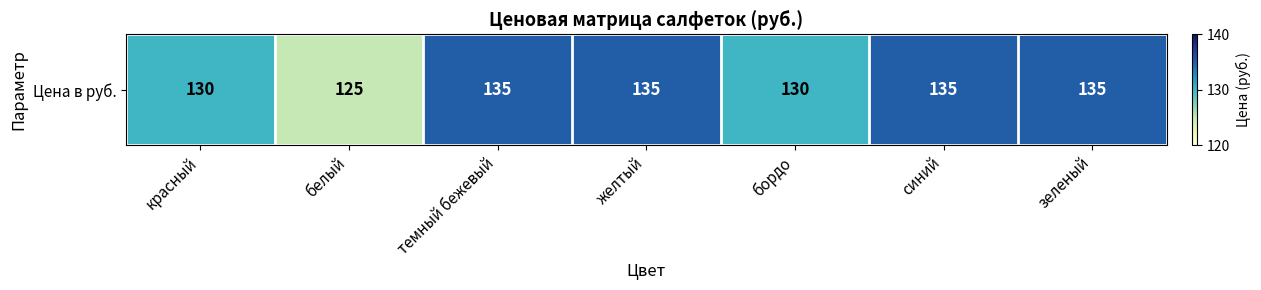

What is the smallest value displayed?

125